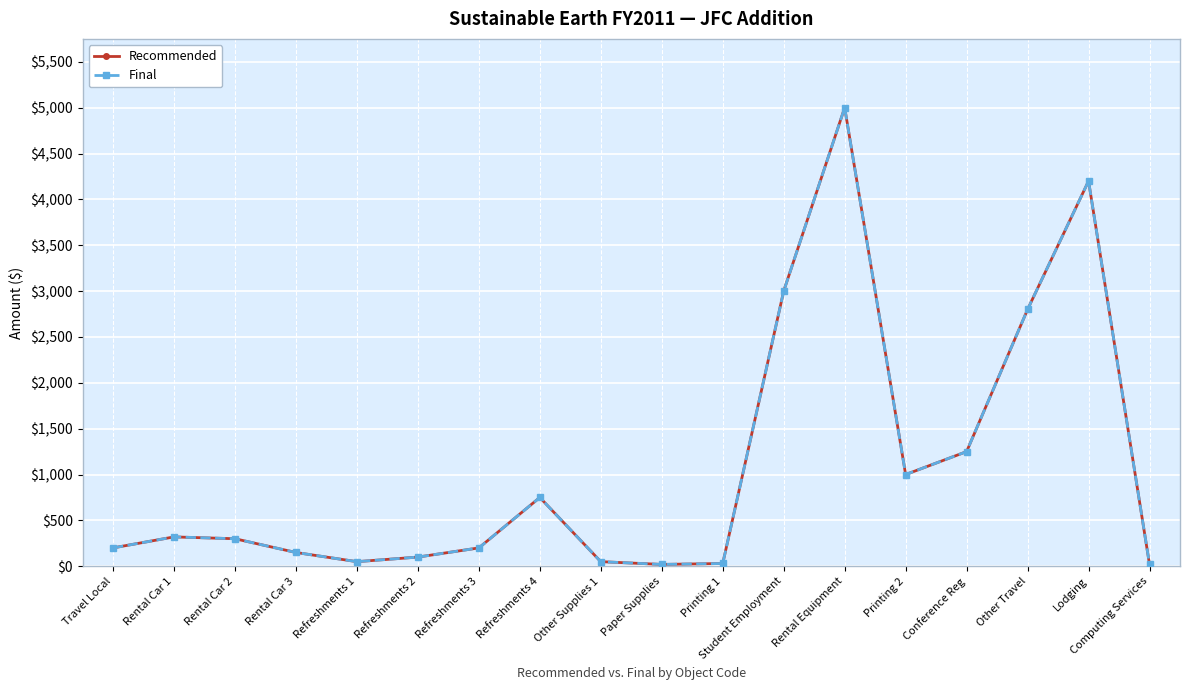

Does the chart have visible grid lines?

Yes